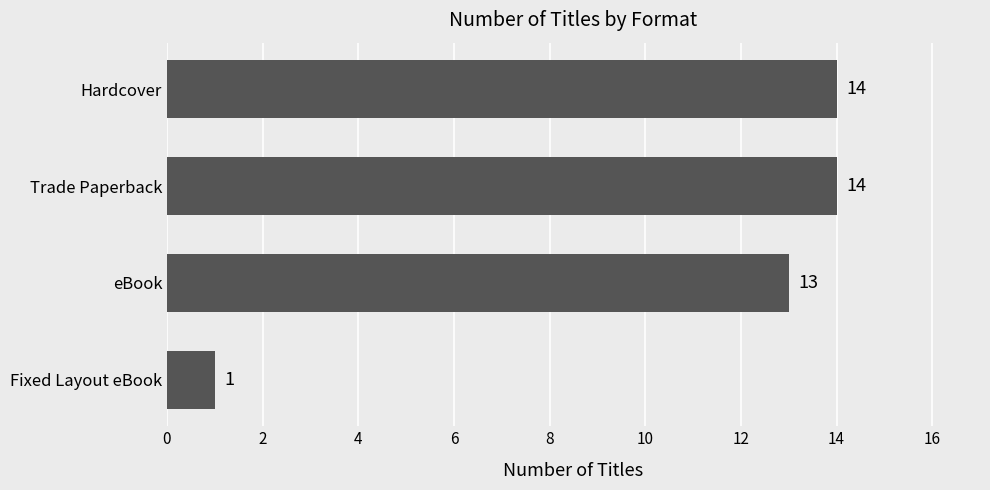

What is the minimum value shown in the chart?

1